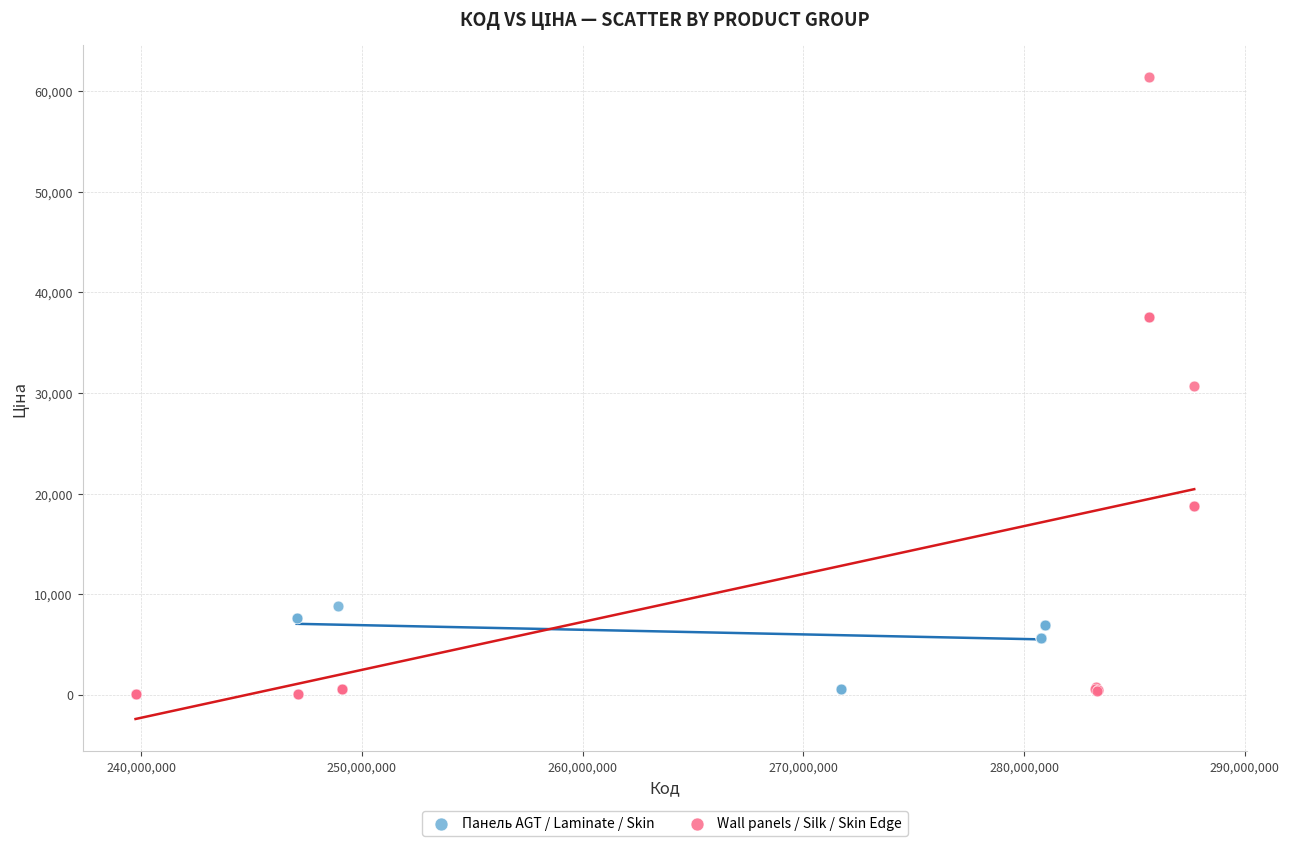

Which series has the widest spread of Y values?

Wall panels / Silk / Skin Edge